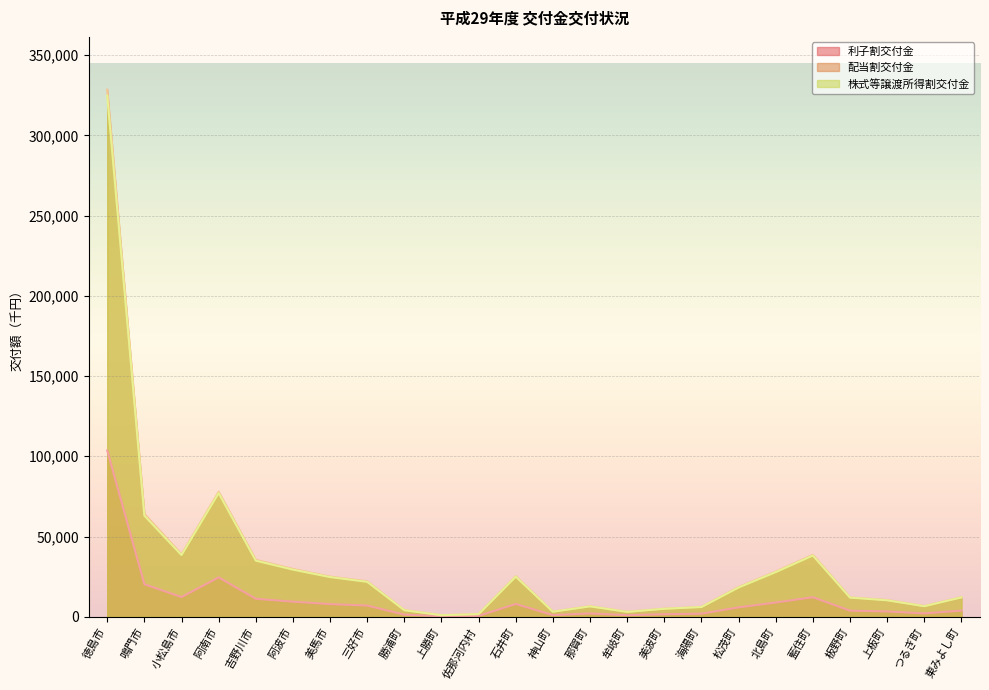

What is the label of the 2nd point from the left?

鳴門市